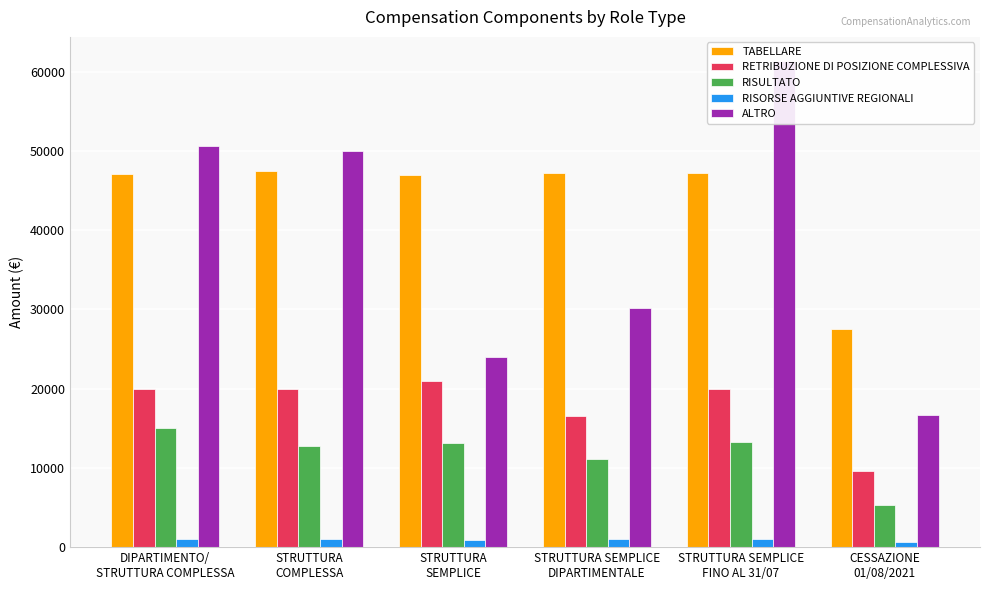

List the labels in order of RISULTATO value, smallest first.

CESSAZIONE
01/08/2021, STRUTTURA SEMPLICE
DIPARTIMENTALE, STRUTTURA
COMPLESSA, STRUTTURA
SEMPLICE, STRUTTURA SEMPLICE
FINO AL 31/07, DIPARTIMENTO/
STRUTTURA COMPLESSA